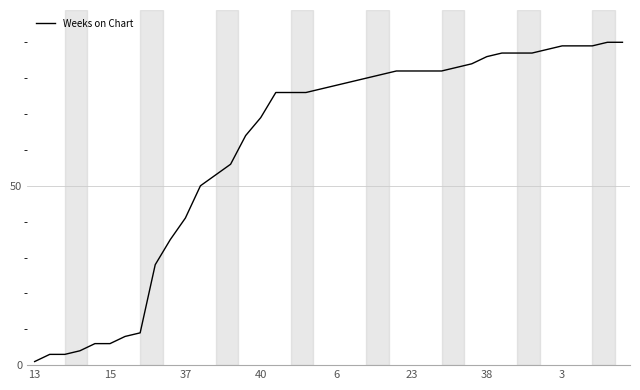

What is the difference between the maximum and minimum values?

89